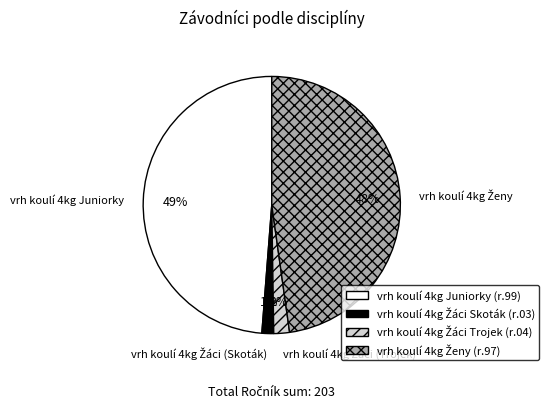

Which slice is the largest?

vrh koulí 4kg Juniorky